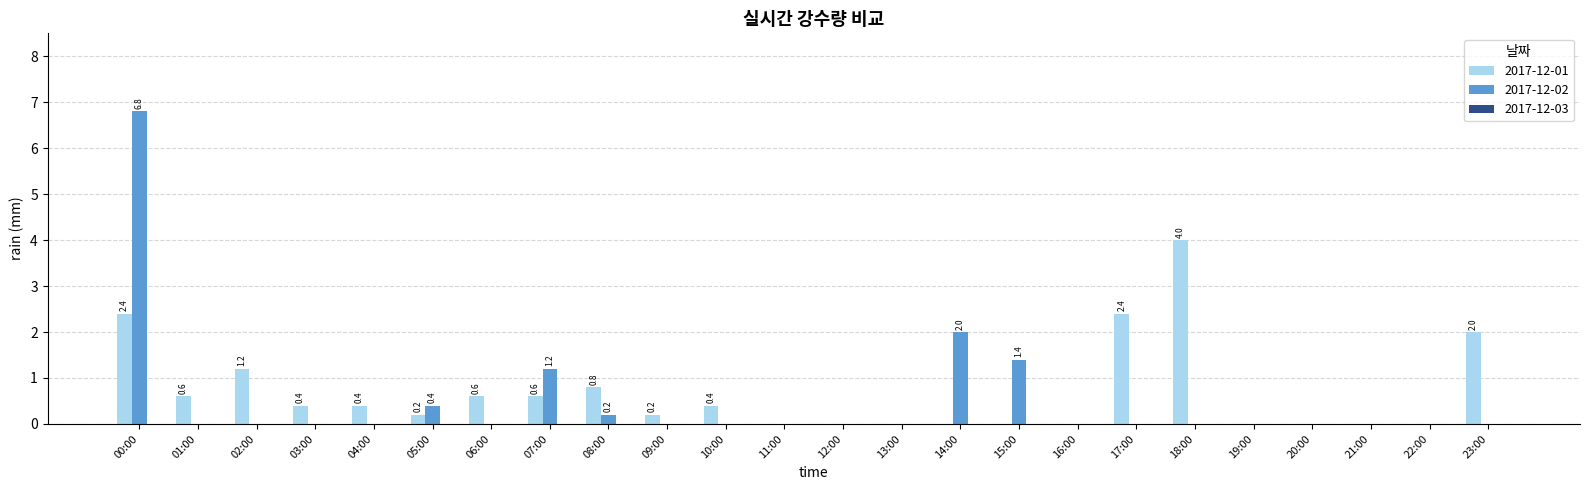

Where is 2017-12-02 nearest to the value 3?

14:00